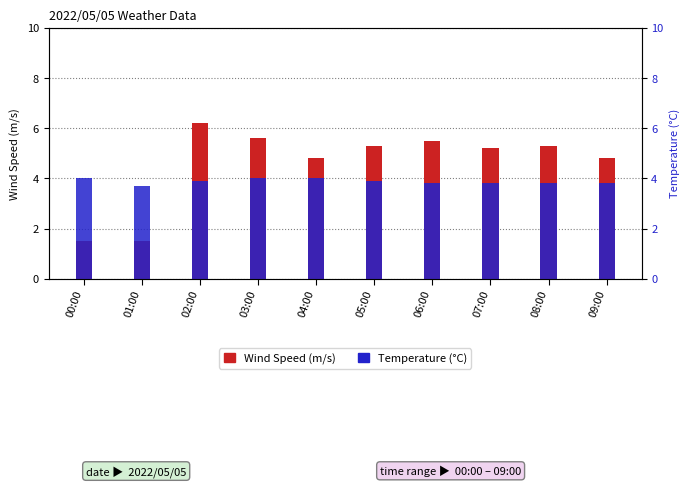

The Temperature (°C) series shows 3.8 at 06:00. True or false?

True